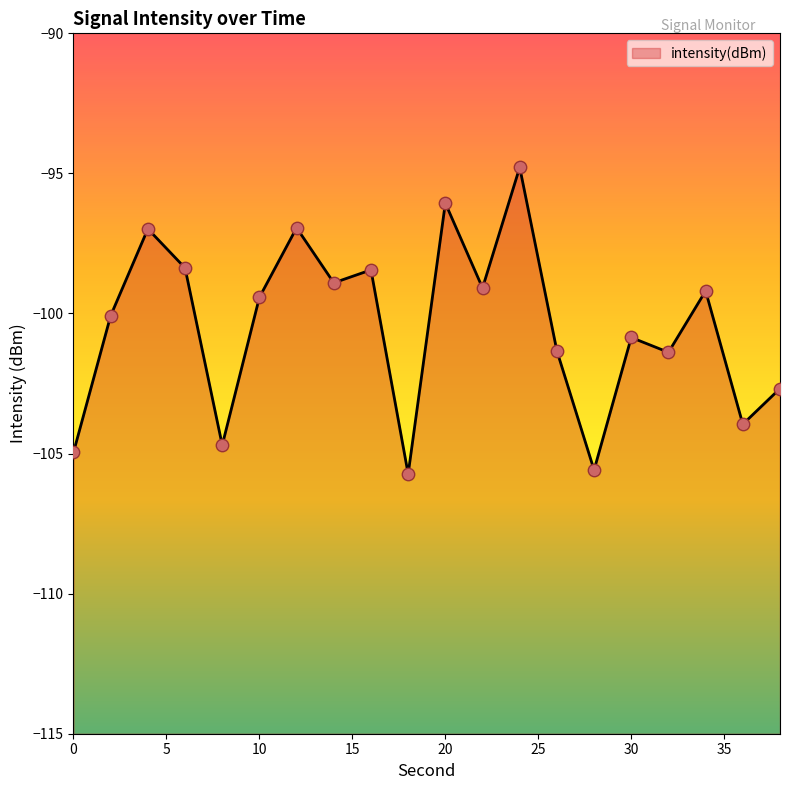

Which has a higher value, 30 or 4?

4